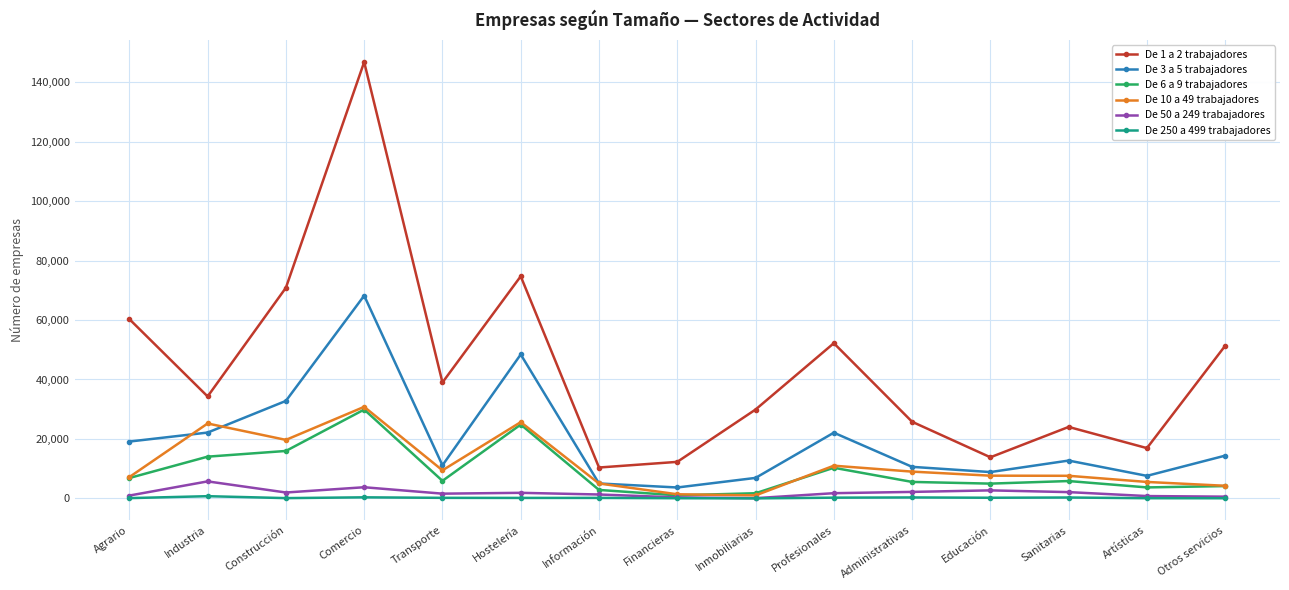

The value of De 1 a 2 trabajadores at Agrario is 60300. True or false?

True